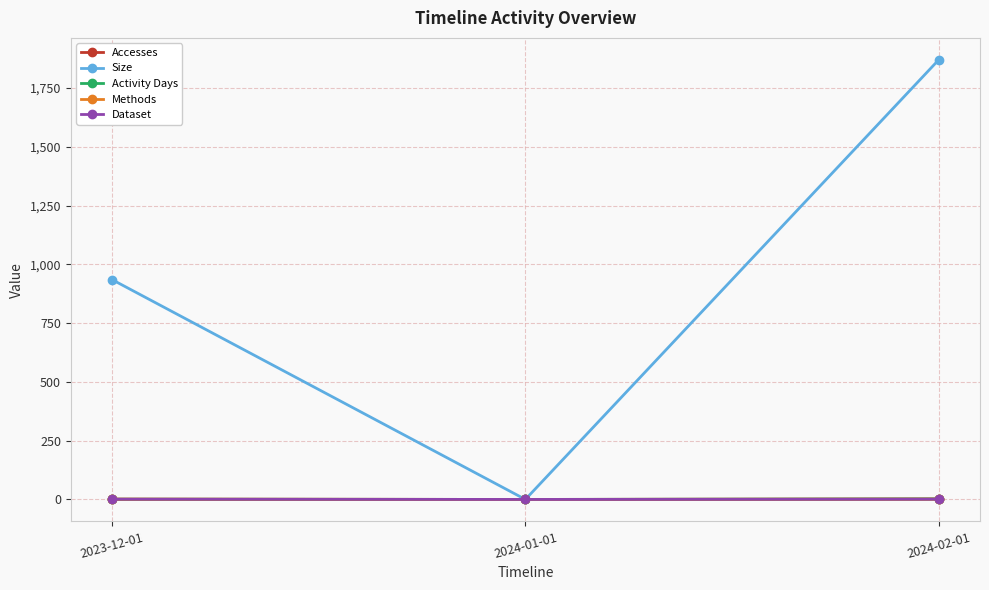

What is the difference between the second highest and minimum values in the Accesses series?

1